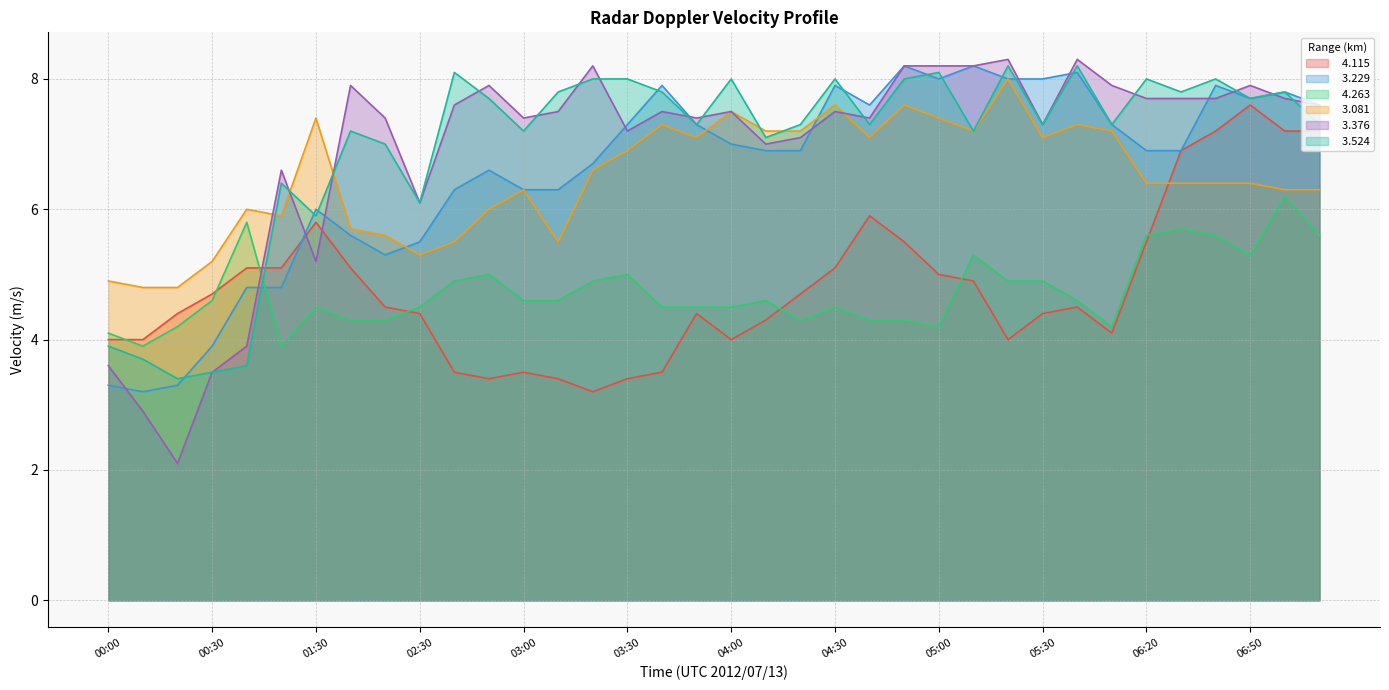

In   3.376, how many points are higher than both neighbors (excluding endpoints)?

10